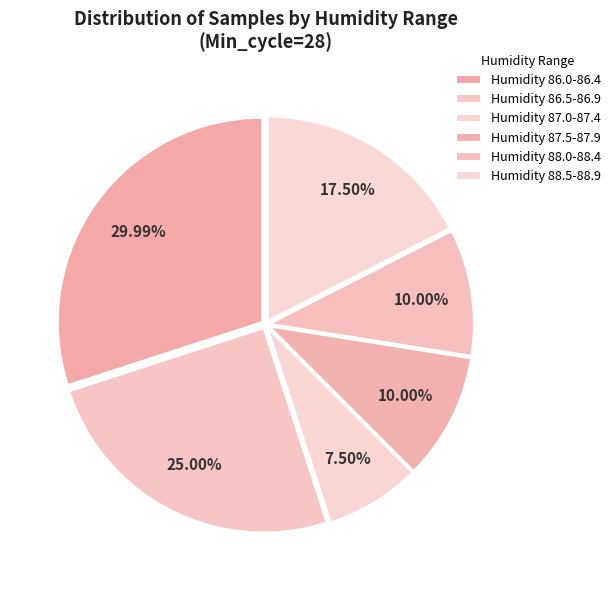

How many segments does this pie chart have?

6